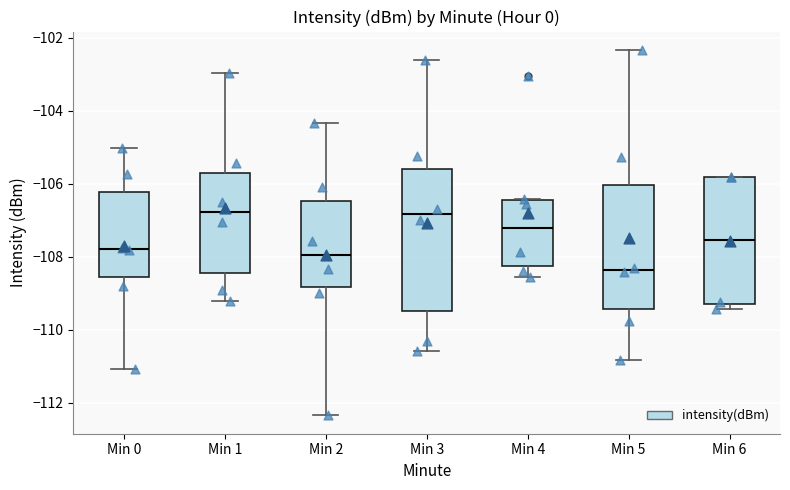

Reading left to right, read every box against the y-axis: the position of its median line, the range the box covers, and the ends of its whiskers. The values are not printed on the chart, so give them approximately, as read against the axis.

Min 0: median -107.8, box -108.6 to -106.2, whiskers -111.0 to -105.0
Min 1: median -106.8, box -108.4 to -105.8, whiskers -109.2 to -103.0
Min 2: median -108.0, box -108.8 to -106.4, whiskers -112.4 to -104.4
Min 3: median -106.8, box -109.4 to -105.6, whiskers -110.6 to -102.6
Min 4: median -107.2, box -108.2 to -106.4, whiskers -108.6 to -106.4
Min 5: median -108.4, box -109.4 to -106.0, whiskers -110.8 to -102.4
Min 6: median -107.6, box -109.2 to -105.8, whiskers -109.4 to -105.8